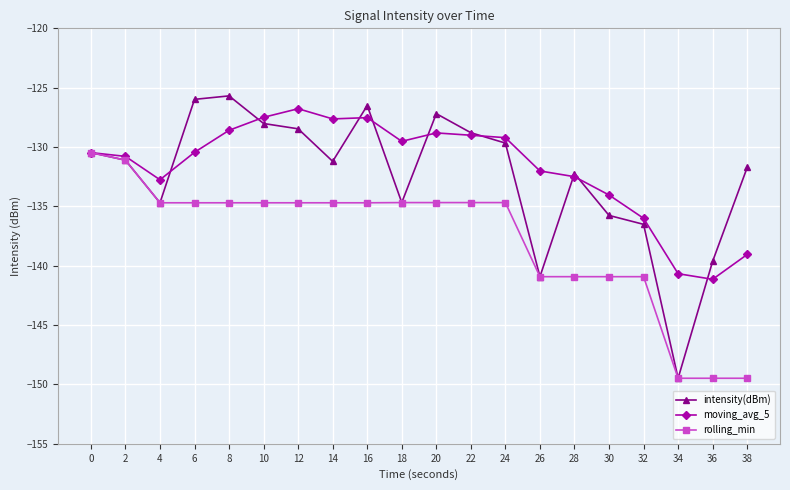

True or false: intensity(dBm) has a value of -128.0 at 10.

True